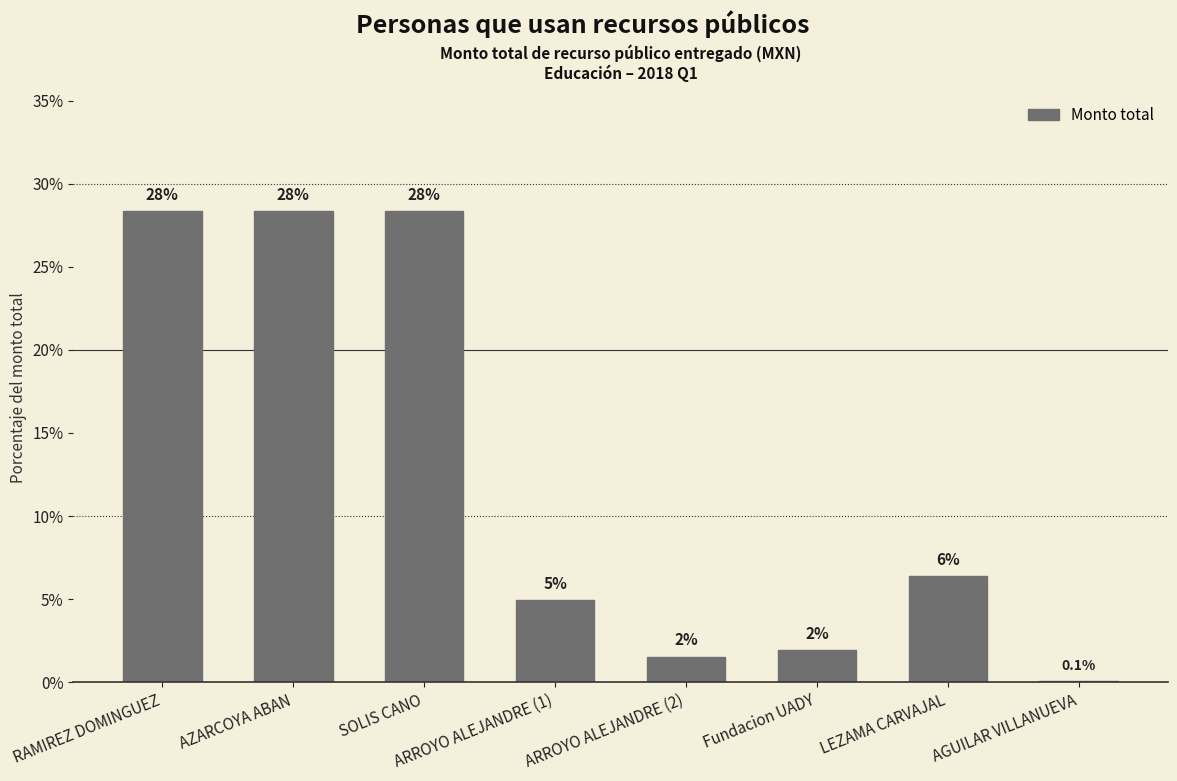

At which label is the value closest to 14?

LEZAMA CARVAJAL